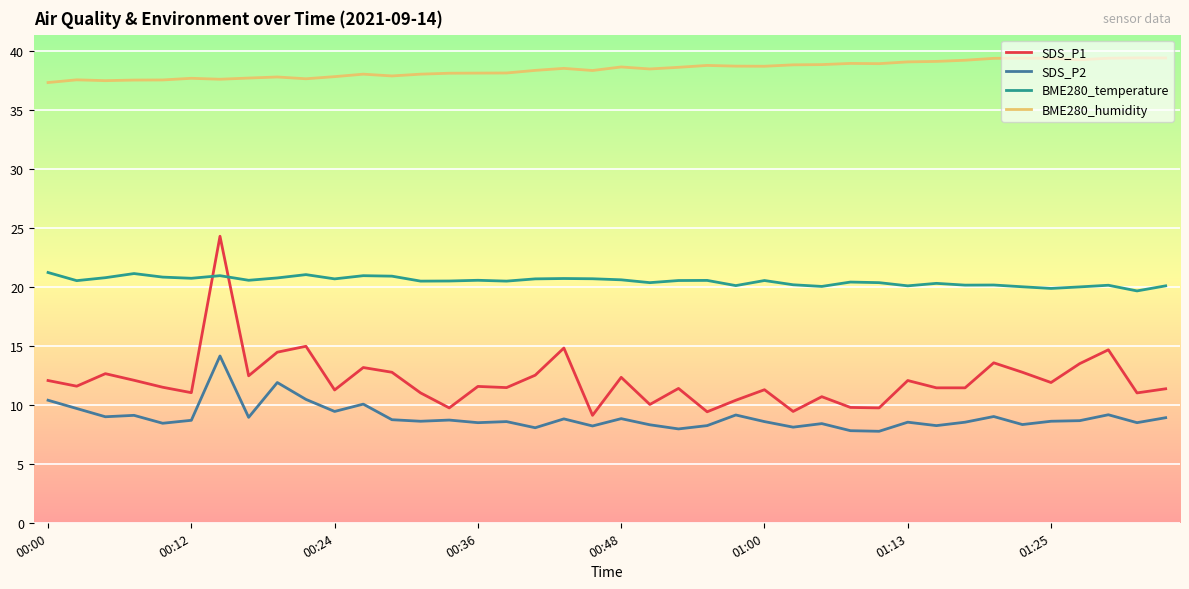

What is the maximum value shown in the chart?

39.4